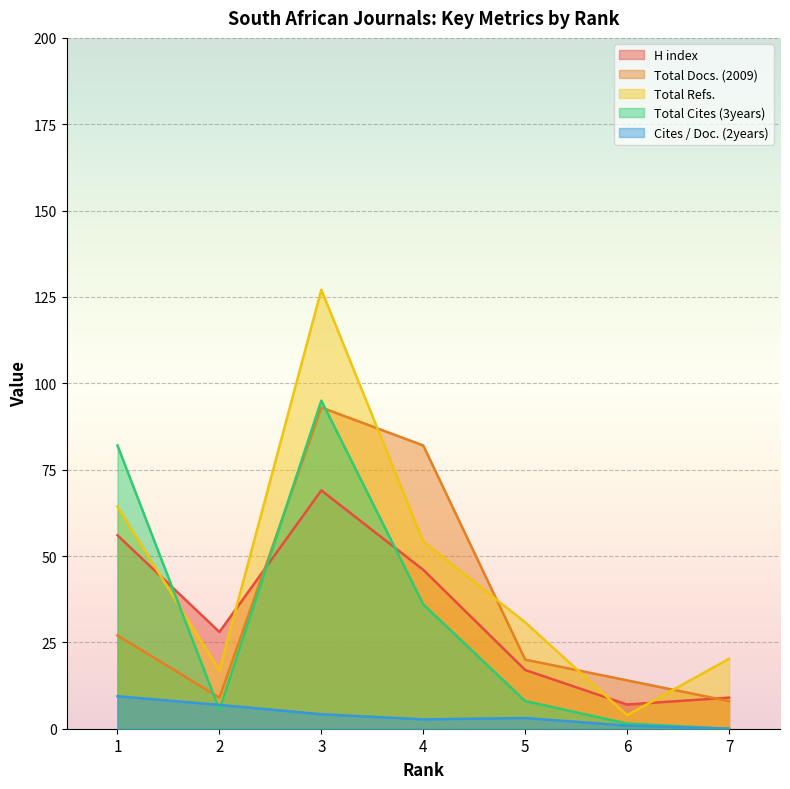

What is the value of the Total Cites (3years) point at the 1st from the left?

82.0